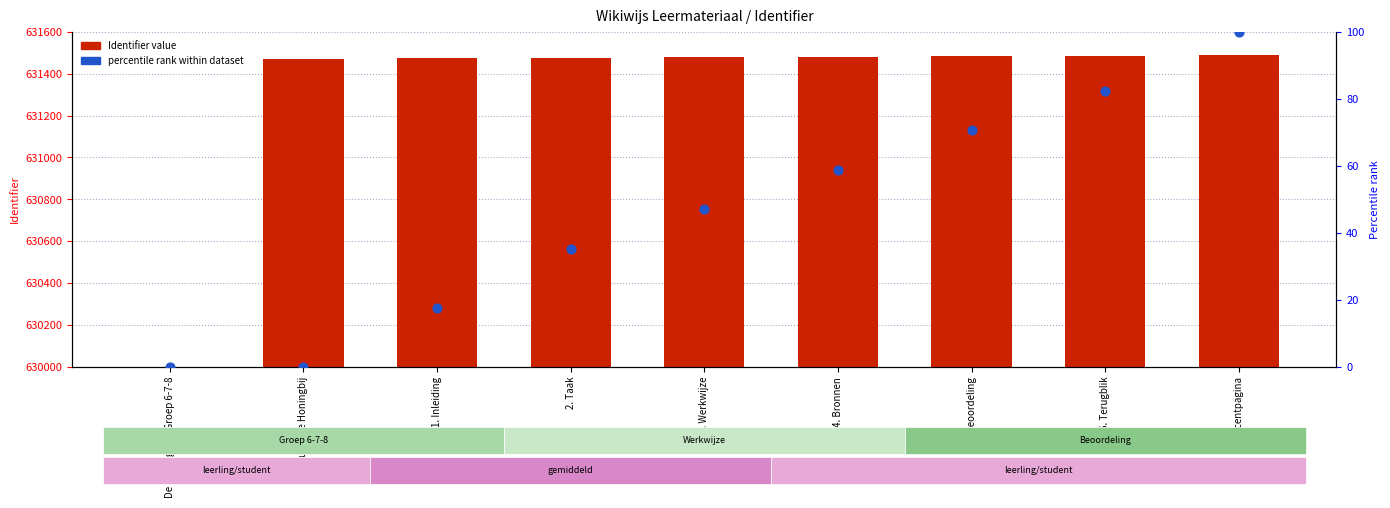

Which series contains the highest Y value?

Identifier value